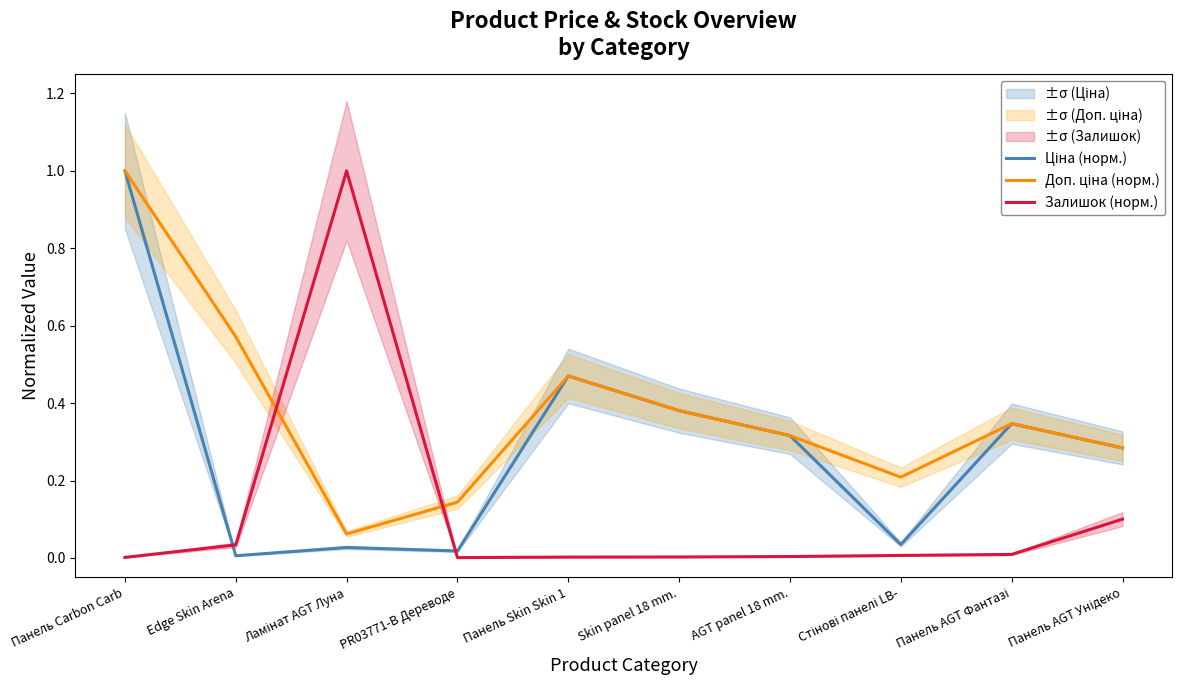

What are all the series names shown in the legend?

Ціна (норм.), Доп. ціна (норм.), Залишок (норм.)